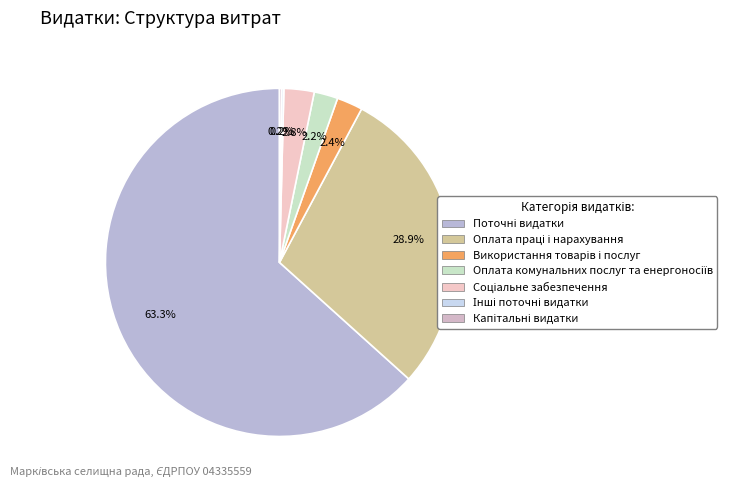

What is the ratio of the value at Поточні видатки to the value at Оплата праці і нарахування?

2.2